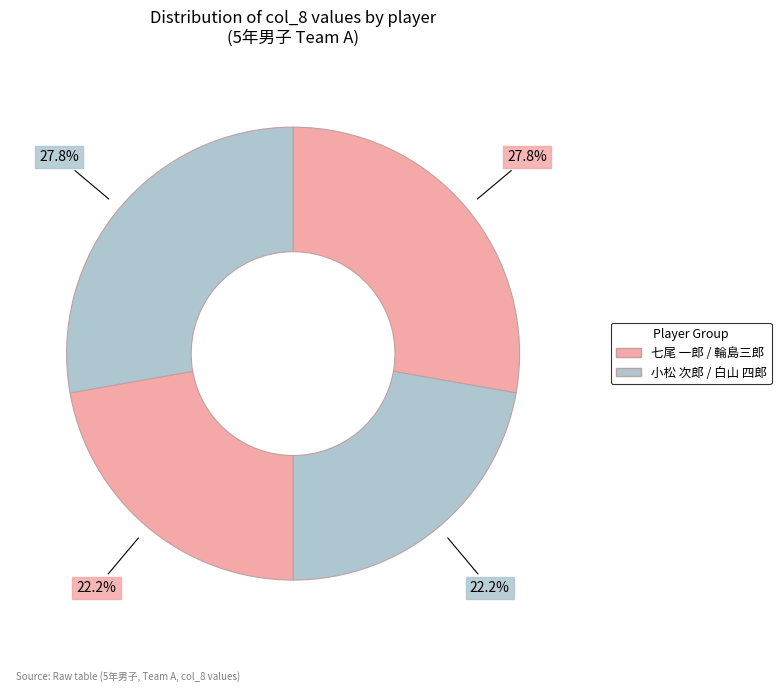

Count the number of slices in the pie.

4